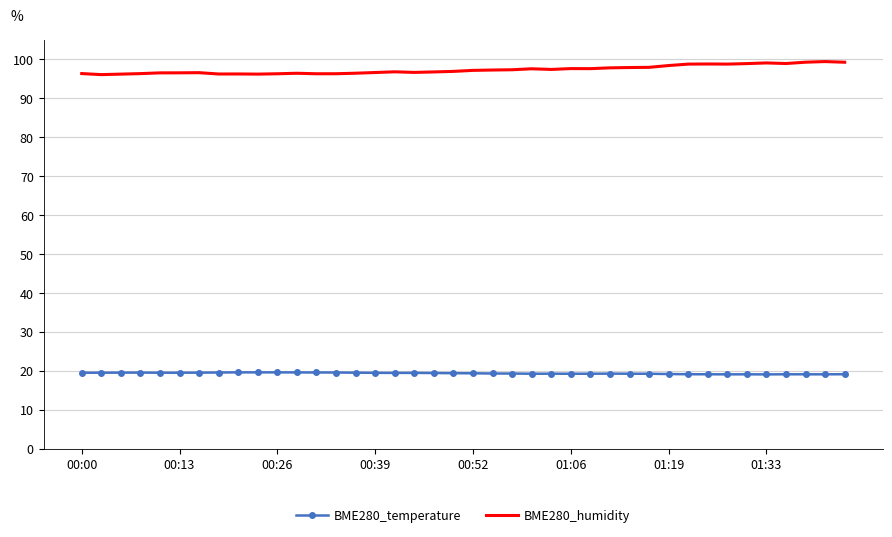

Which series has the largest total across all categories?

BME280_humidity